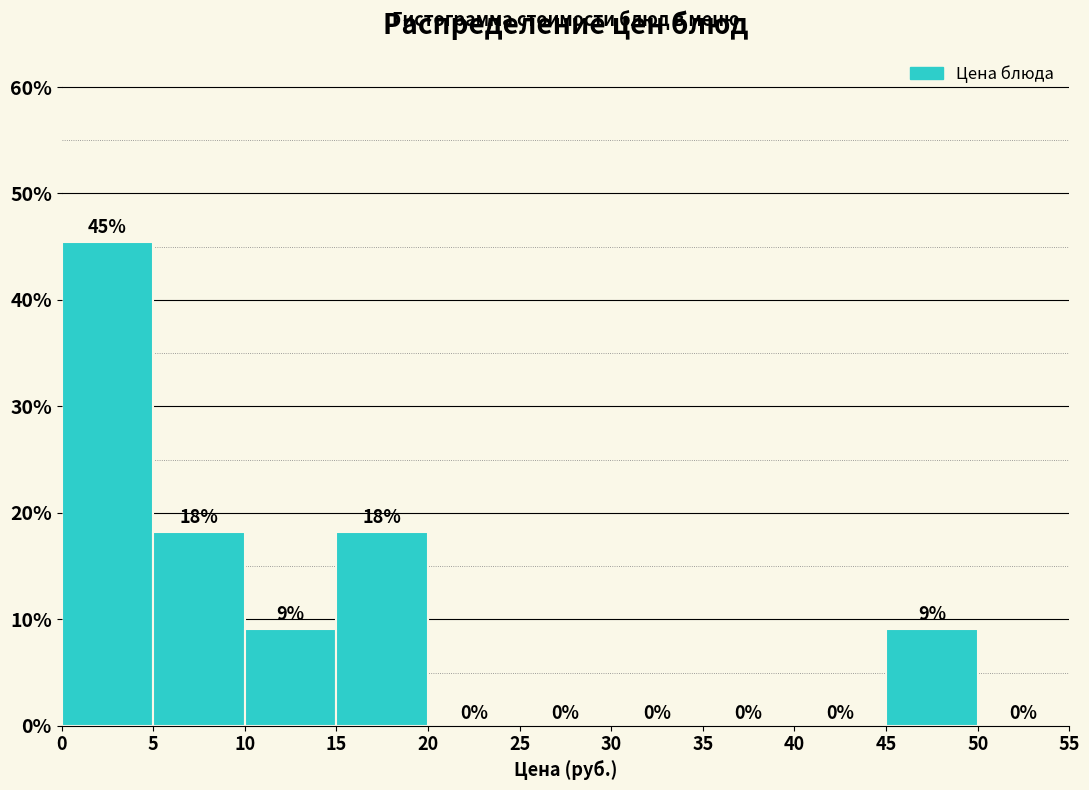

Which range on the x-axis has the tallest bar?

0 to 5